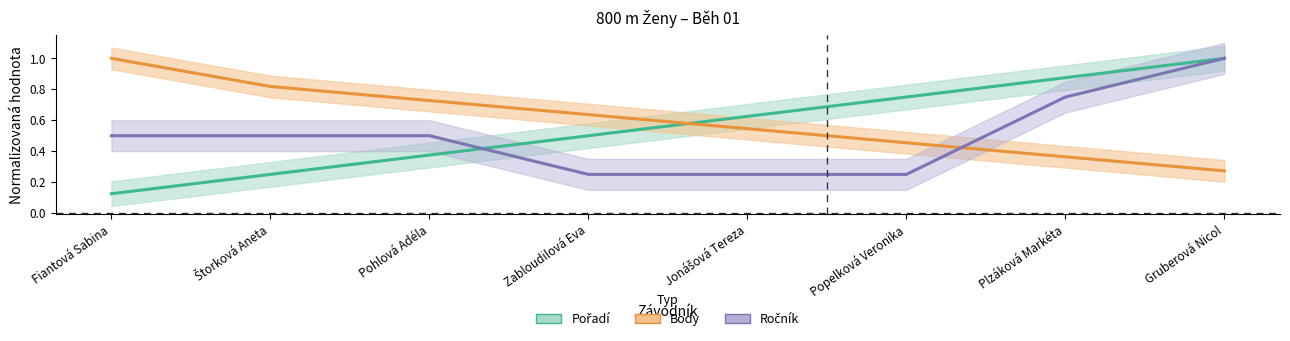

Which label corresponds to the smallest value in the chart?

Fiantová Sabina